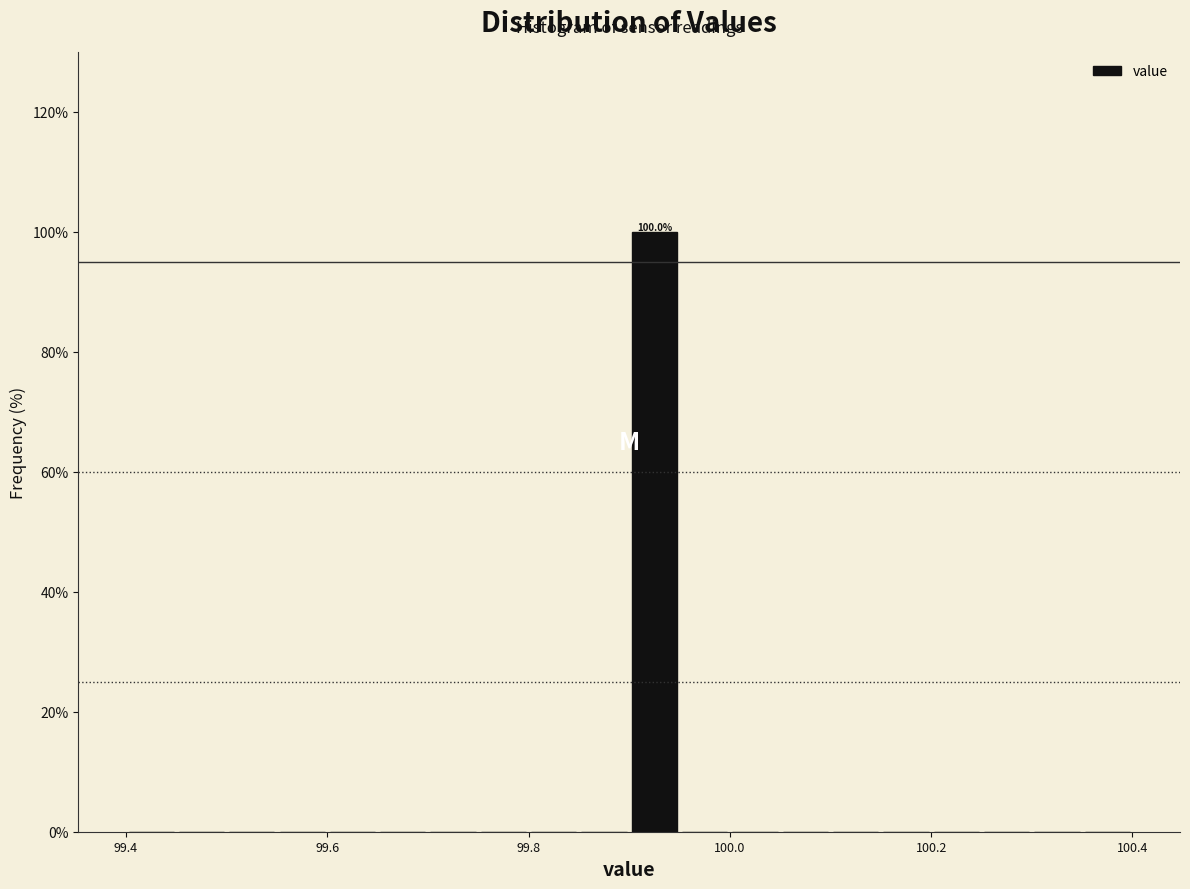

Read against the x-axis, roughly where is the centre of the tallest bar?

99.92